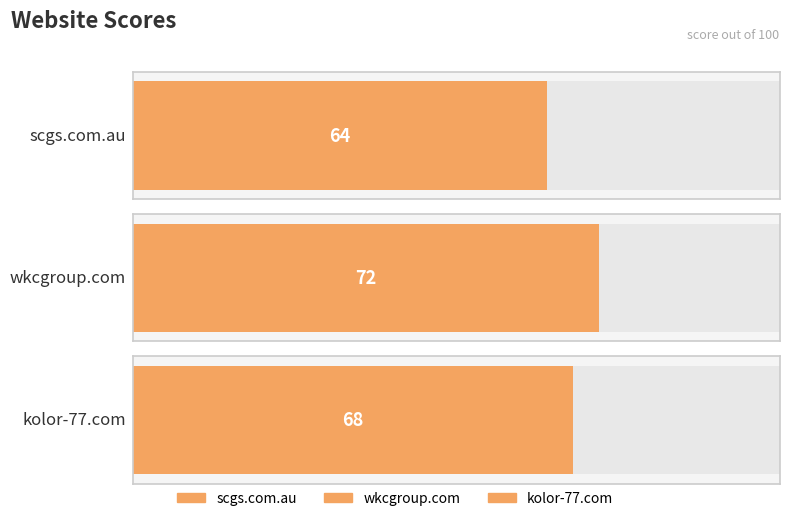

Does the chart contain stacked bars?

No